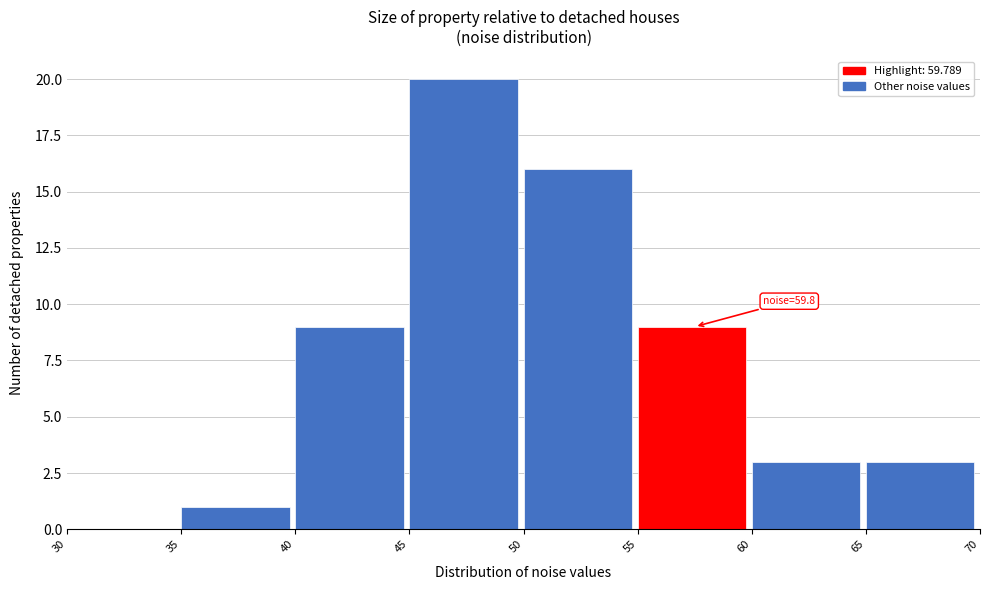

Over which range of the x-axis is the bar tallest?

45 to 50